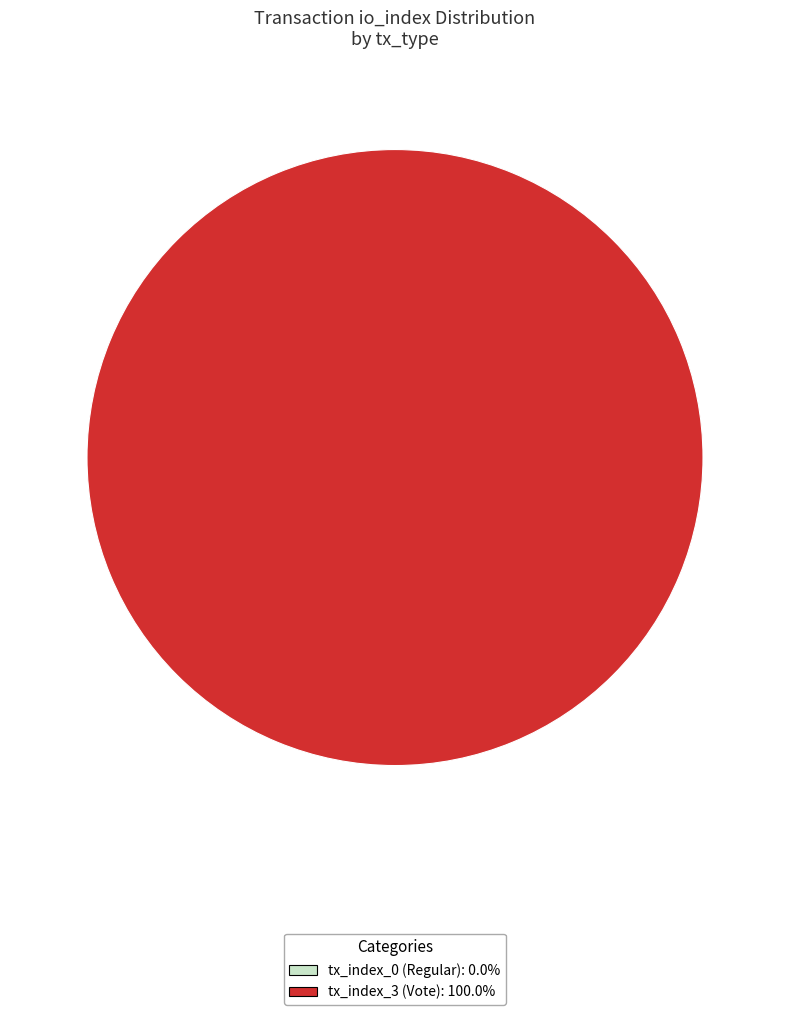

Rank the categories by value from lowest to highest.

tx_index_0 (Regular), tx_index_3 (Vote)